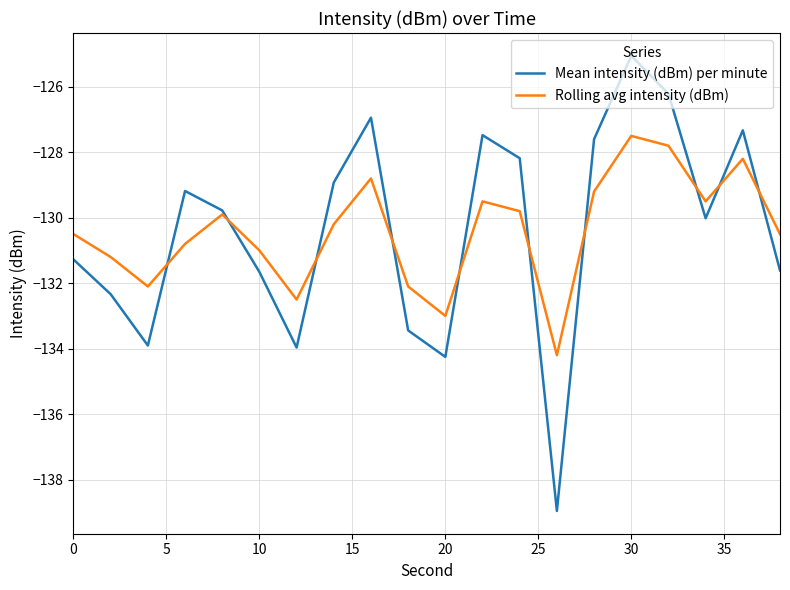

What is the minimum value shown in the chart?

-139.0